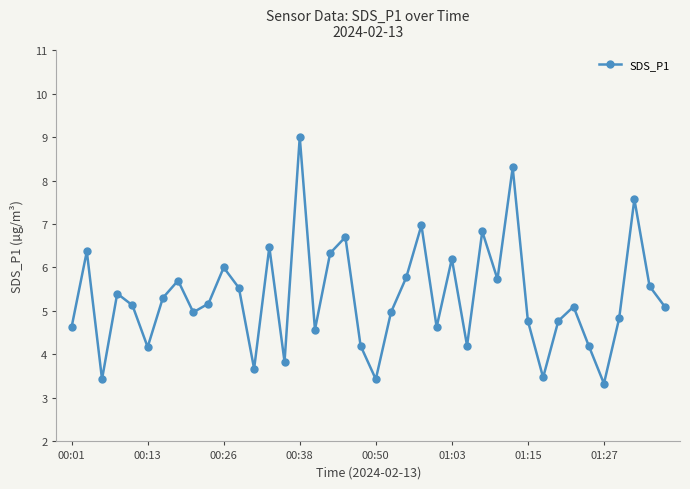

What is the value of the 32nd point from the left?

3.5